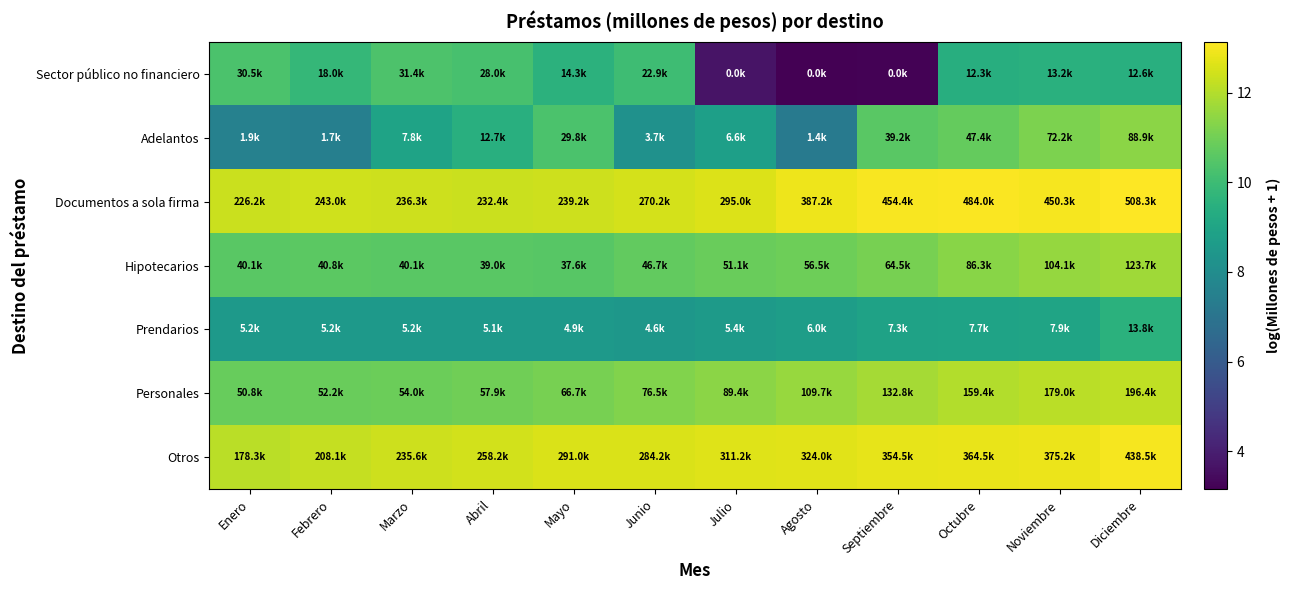

Reading left to right, list all the values displayed in this chart.

Sector público no financiero: Enero=10.3	Febrero=9.8	Marzo=10.4	Abril=10.2	Mayo=9.6	Junio=10.0	Julio=3.7	Agosto=3.1	Septiembre=3.2	Octubre=9.4	Noviembre=9.5	Diciembre=9.4
Adelantos: Enero=7.5	Febrero=7.4	Marzo=9.0	Abril=9.5	Mayo=10.3	Junio=8.2	Julio=8.8	Agosto=7.2	Septiembre=10.6	Octubre=10.8	Noviembre=11.2	Diciembre=11.4
Documentos a sola firma: Enero=12.3	Febrero=12.4	Marzo=12.4	Abril=12.4	Mayo=12.4	Junio=12.5	Julio=12.6	Agosto=12.9	Septiembre=13.0	Octubre=13.1	Noviembre=13.0	Diciembre=13.1
Hipotecarios: Enero=10.6	Febrero=10.6	Marzo=10.6	Abril=10.6	Mayo=10.5	Junio=10.8	Julio=10.8	Agosto=10.9	Septiembre=11.1	Octubre=11.4	Noviembre=11.6	Diciembre=11.7
Prendarios: Enero=8.6	Febrero=8.6	Marzo=8.6	Abril=8.5	Mayo=8.5	Junio=8.4	Julio=8.6	Agosto=8.7	Septiembre=8.9	Octubre=8.9	Noviembre=9.0	Diciembre=9.5
Personales: Enero=10.8	Febrero=10.9	Marzo=10.9	Abril=11.0	Mayo=11.1	Junio=11.2	Julio=11.4	Agosto=11.6	Septiembre=11.8	Octubre=12.0	Noviembre=12.1	Diciembre=12.2
Otros: Enero=12.1	Febrero=12.2	Marzo=12.4	Abril=12.5	Mayo=12.6	Junio=12.6	Julio=12.6	Agosto=12.7	Septiembre=12.8	Octubre=12.8	Noviembre=12.8	Diciembre=13.0